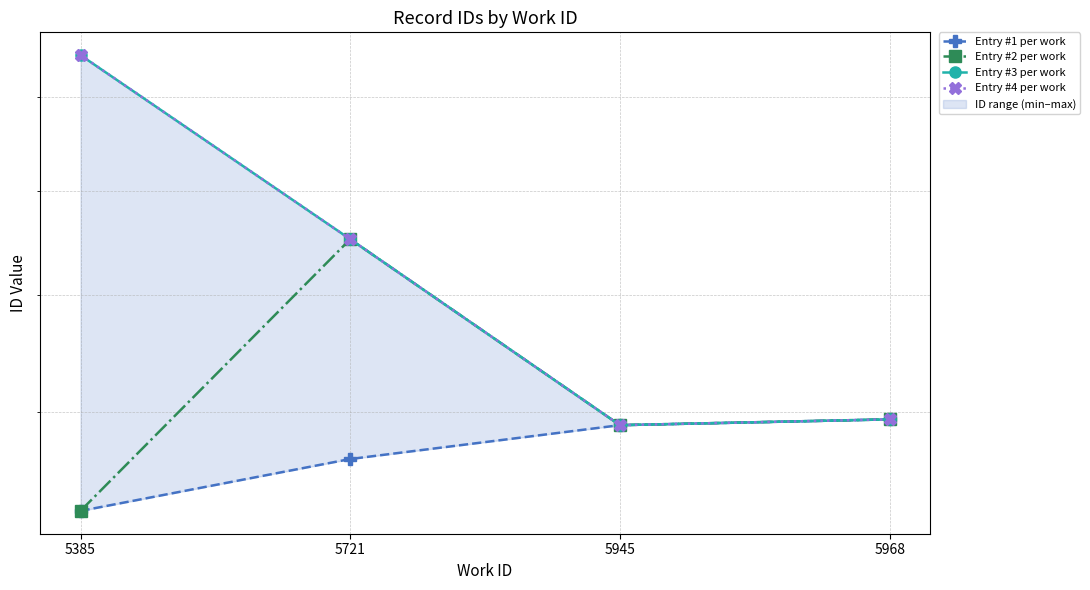

True or false: Entry #4 per work and Entry #1 per work cross at least once.

False